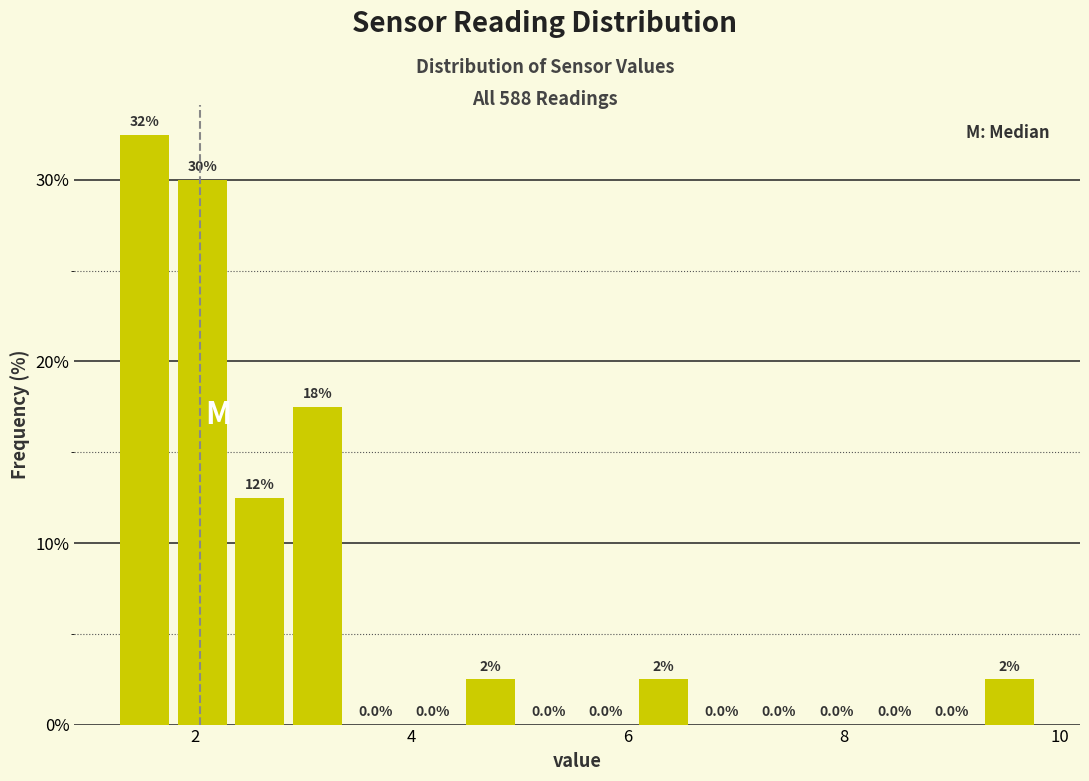

Around what value on the x-axis is the tallest bar? Give the approximate position of its centre, as read against the axis.

1.6